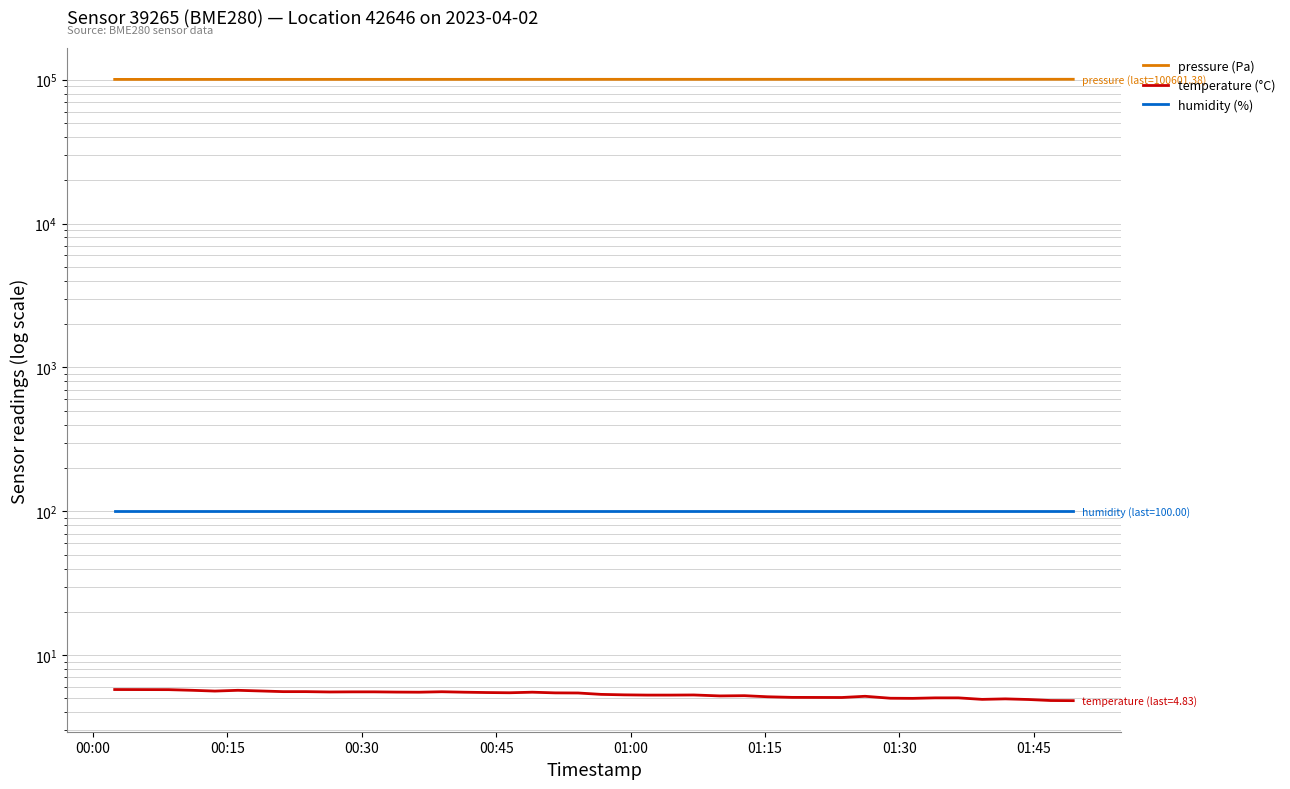

How many categories are shown in the chart?

40